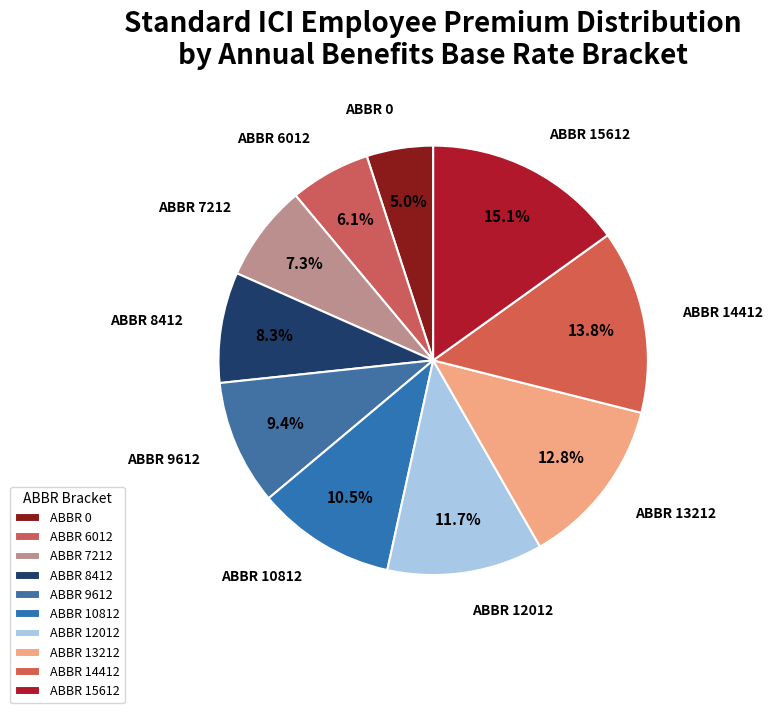

How many segments does this pie chart have?

10